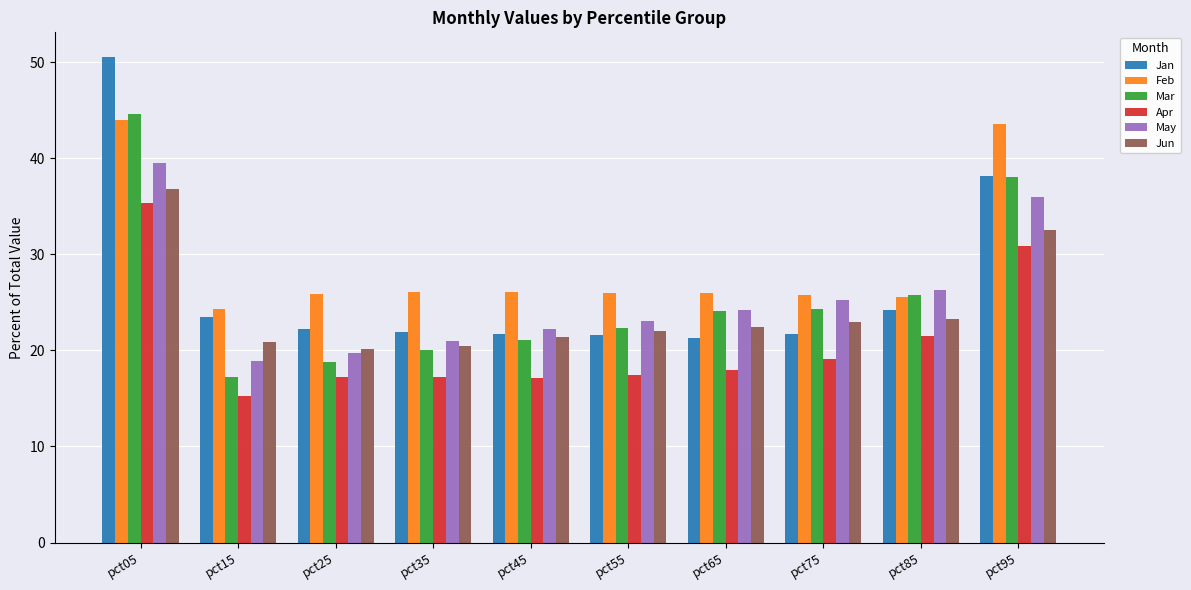

Which category has the lowest value across all series?

pct15